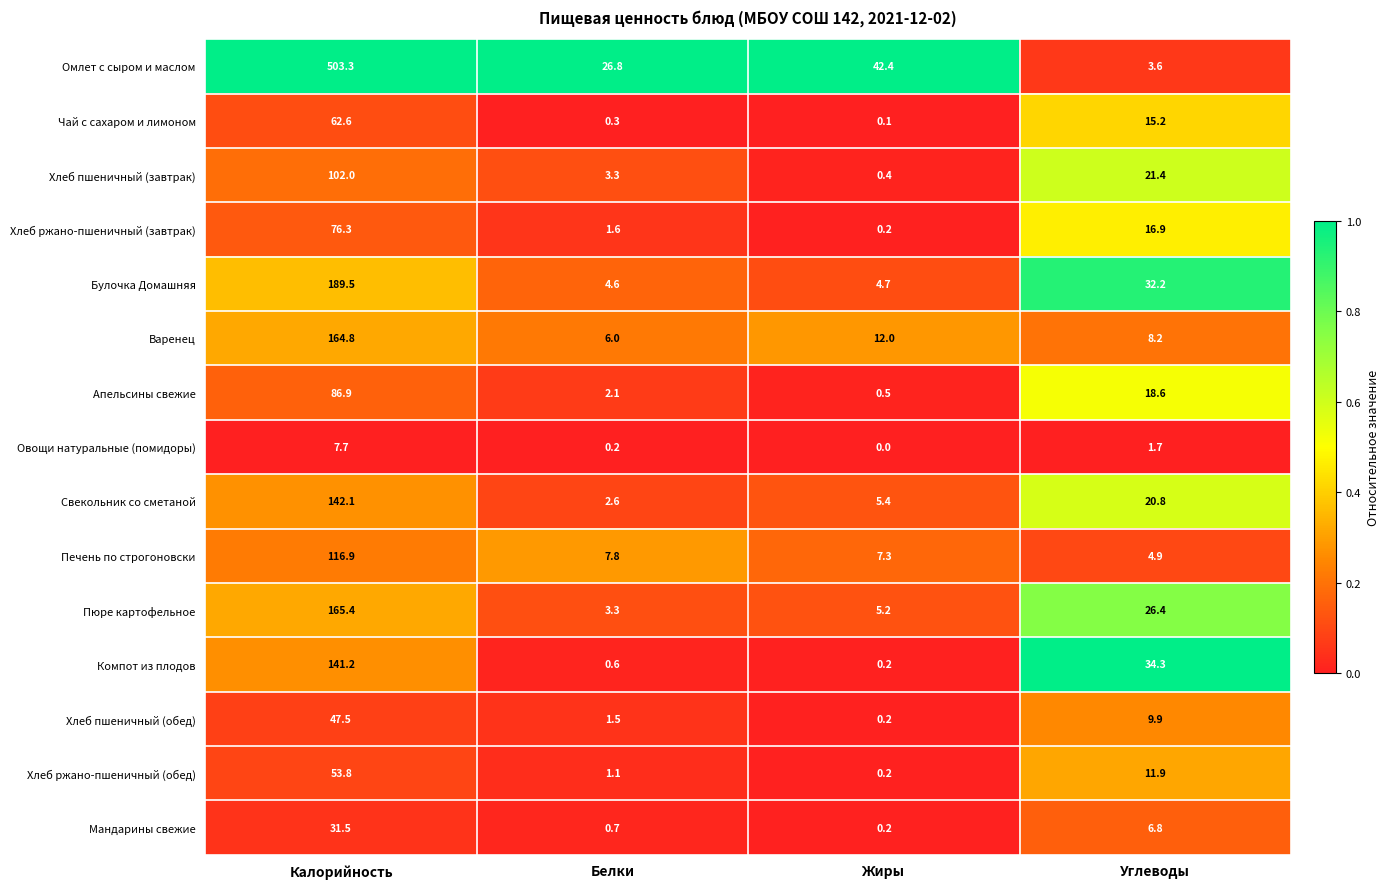

Where does the Свекольник со сметаной series first go above 20?

Калорийность